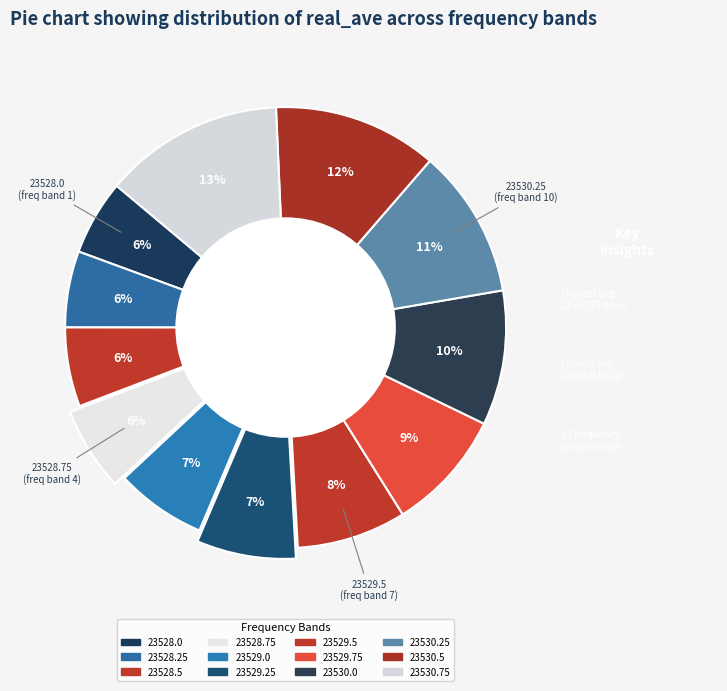

To the nearest percent, what percentage of the pie is 23528.5?

6%